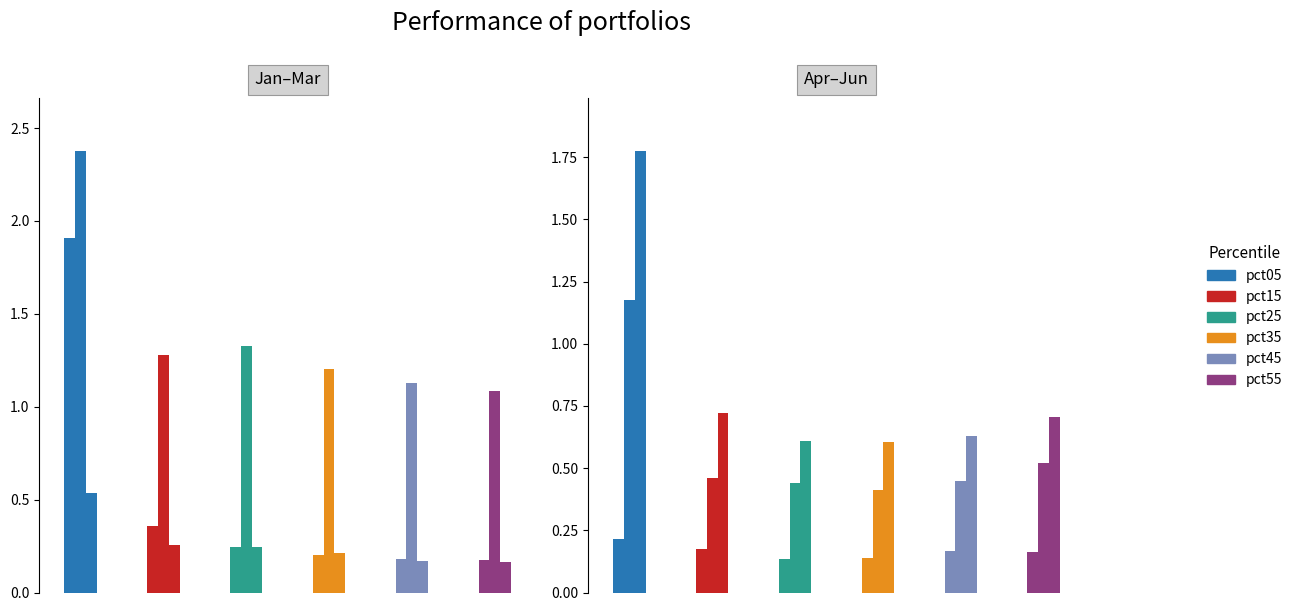

What is the minimum value shown in the chart?

0.1